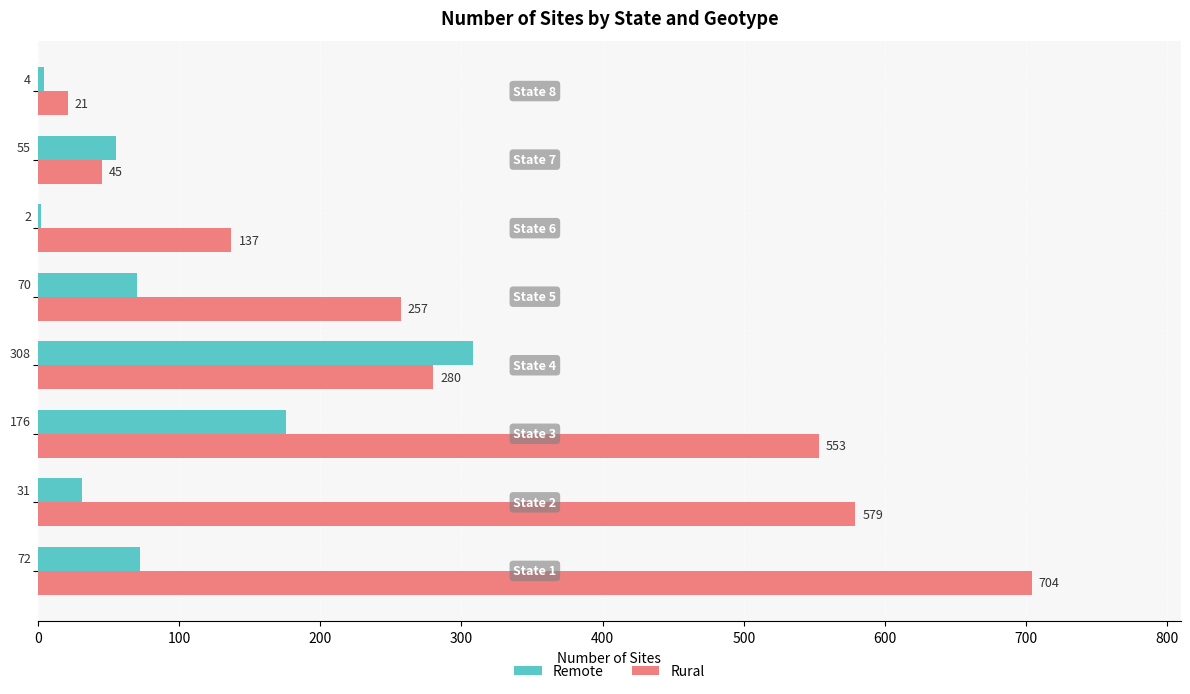

Which series has the largest total across all categories?

Rural